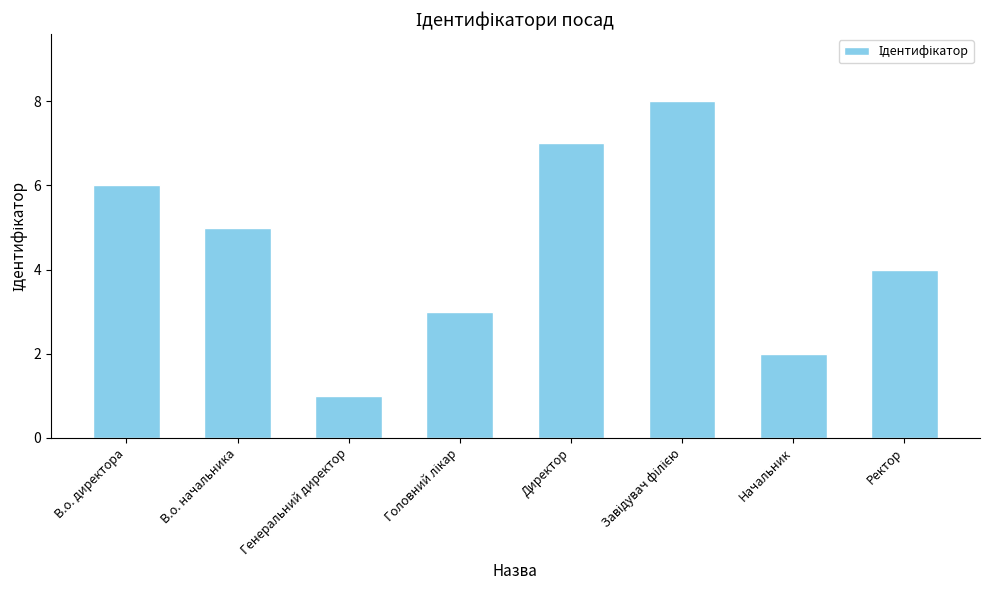

Reading left to right, list all the values displayed in this chart.

6	5	1	3	7	8	2	4